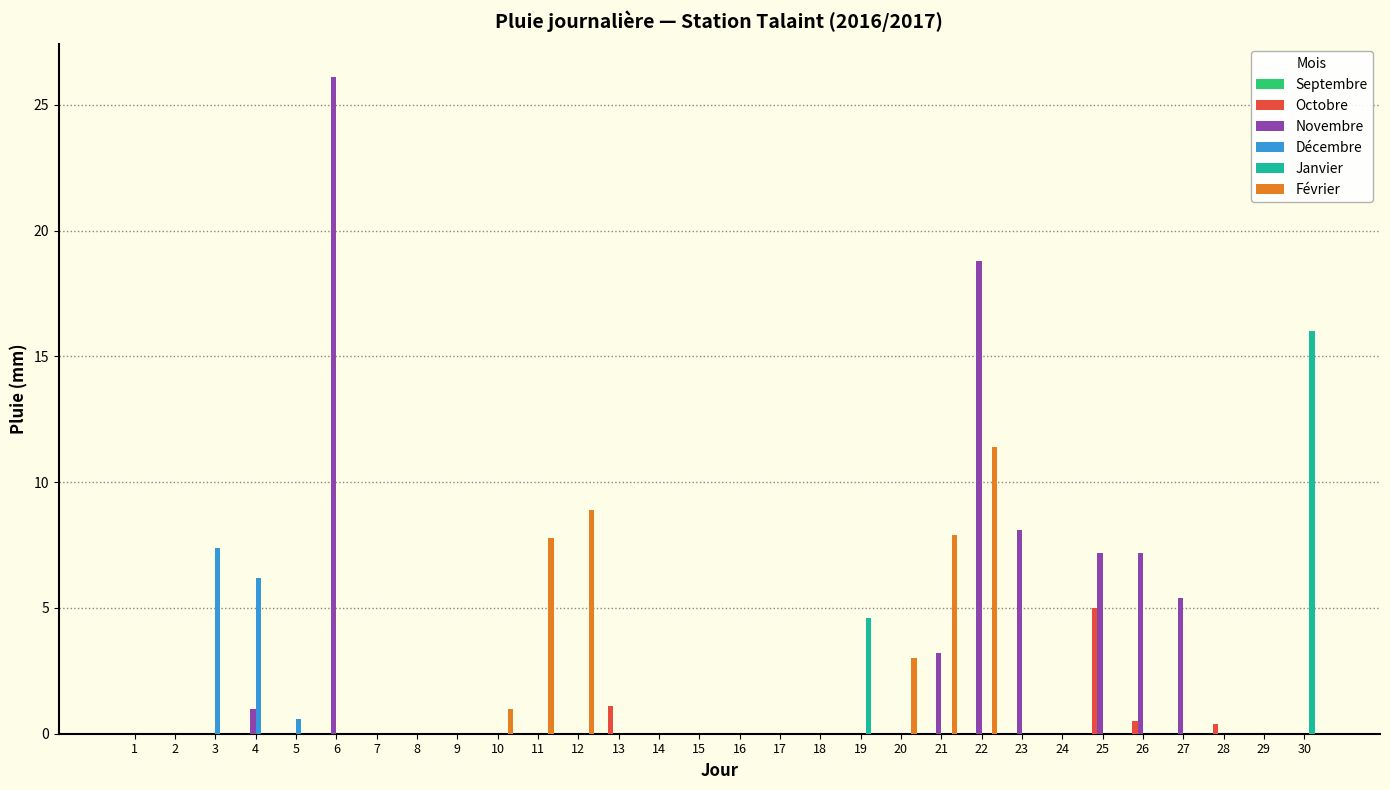

Where is Octobre nearest to the value 2?

13